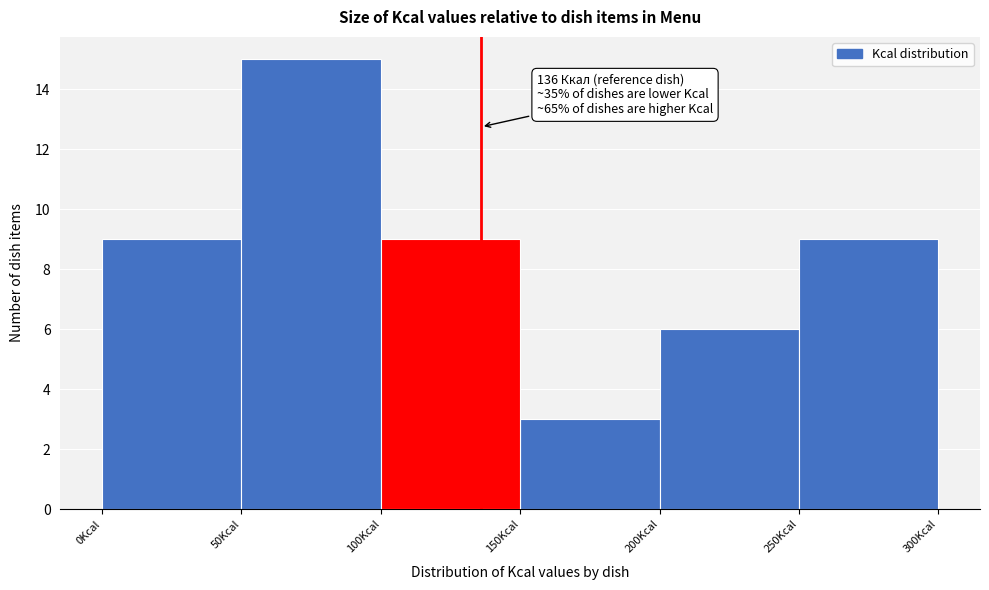

Which range on the x-axis has the tallest bar?

50 to 100